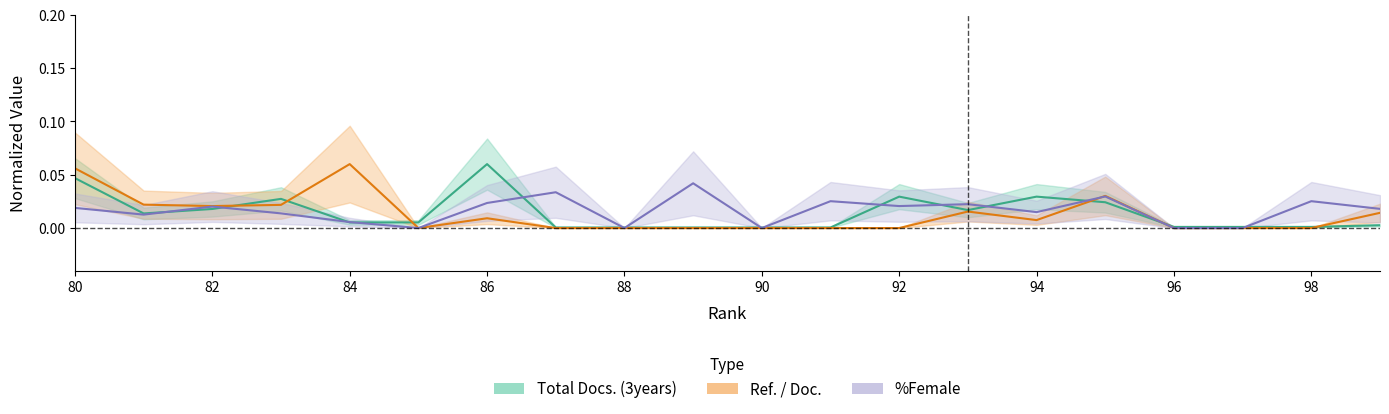

After their last crossing, which series has the higher values: %Female or Total Docs. (3years)?

%Female